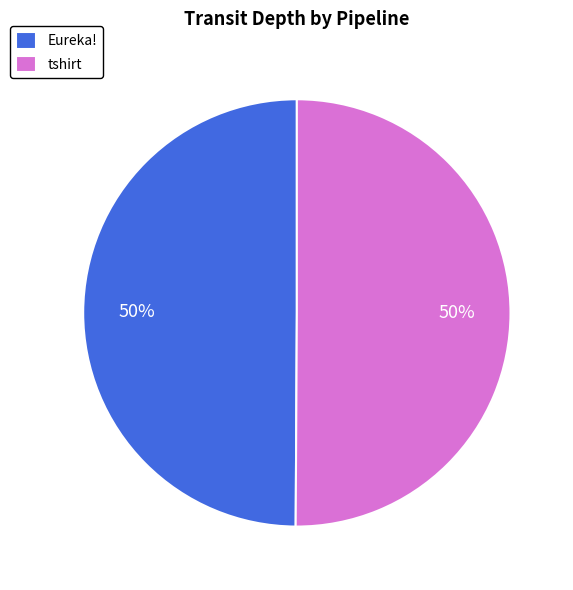

True or false: Eureka! accounts for 44% of the total.

False